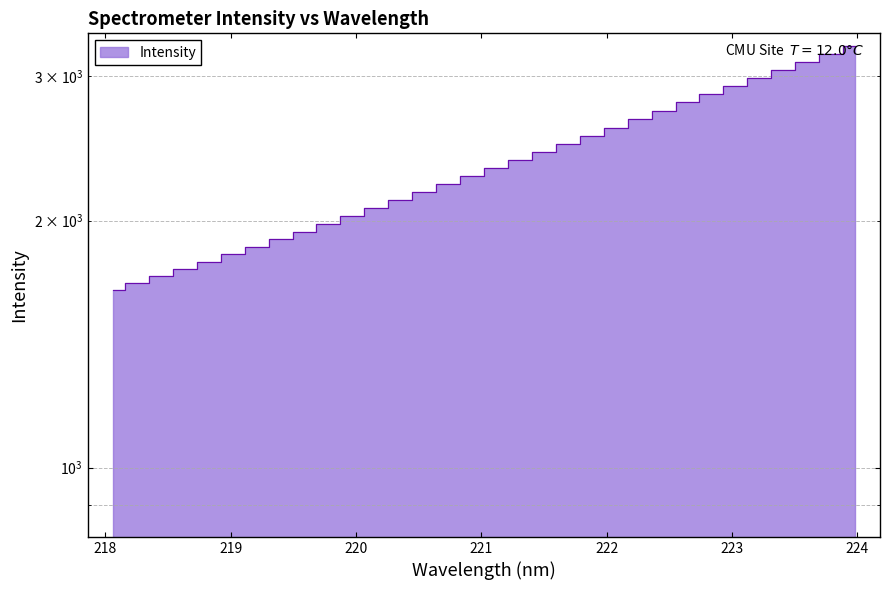

At which label is the value closest to 2457?

221.6902